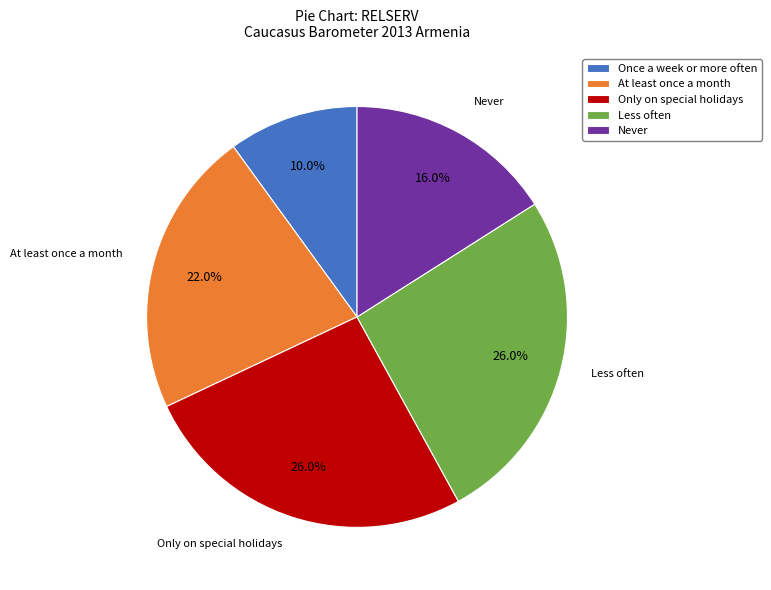

What percentage is NOT represented by Never?

84.0%